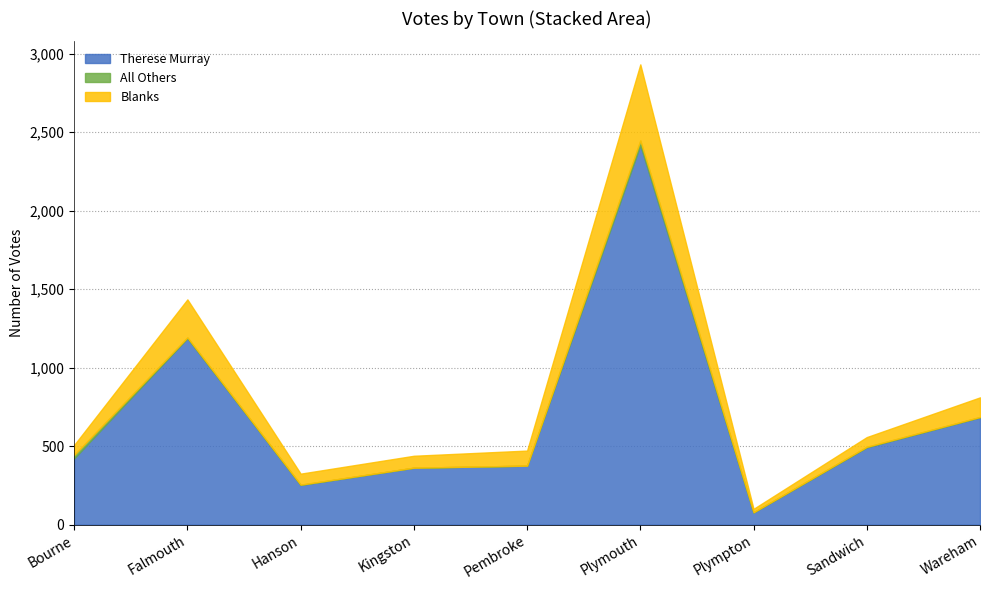

Rank the series by their average value, from highest to lowest.

Therese Murray, Blanks, All Others